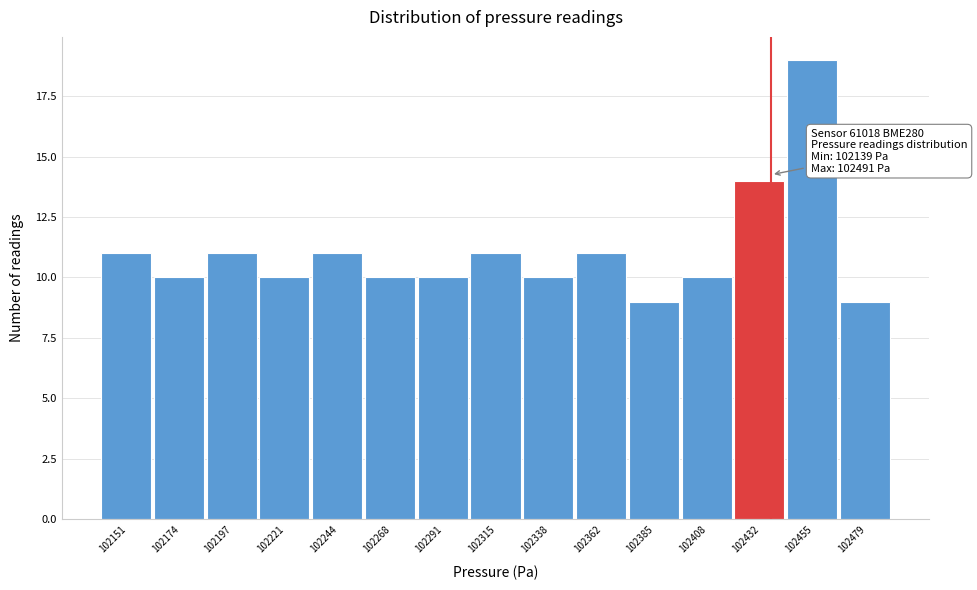

Over which range of the x-axis is the bar tallest?

102445 to 102465